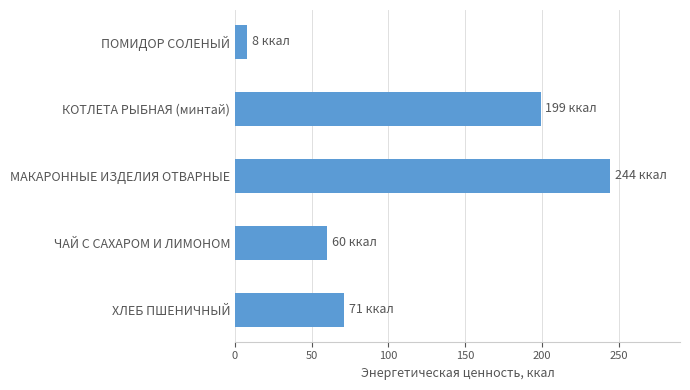

What is the value of the 2nd bar from the top?

199.2